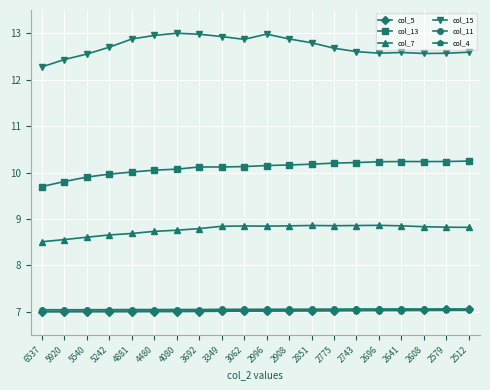

What is the sum of all col_5 values?

140.4